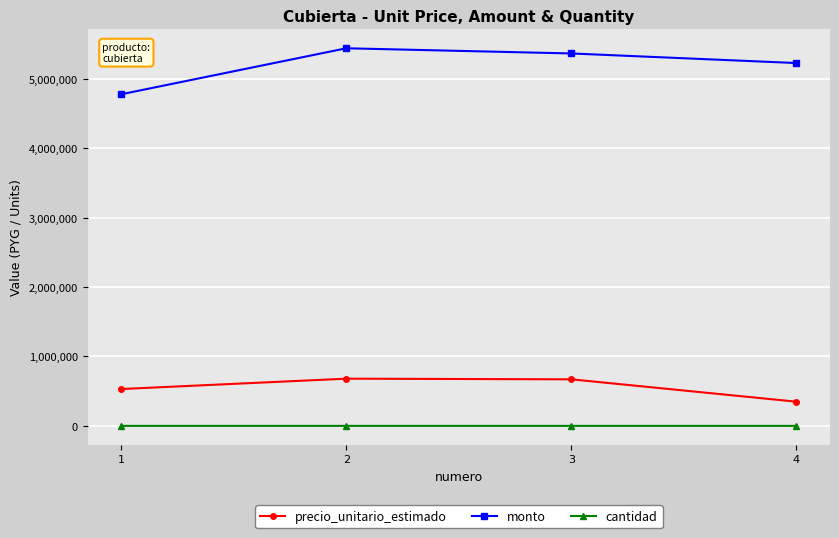

In precio_unitario_estimado, how many points are higher than both neighbors (excluding endpoints)?

1